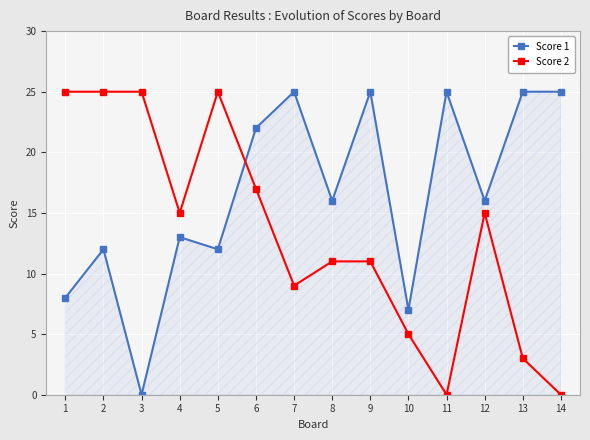

At 2, list the series in order from largest to smallest.

Score 2, Score 1